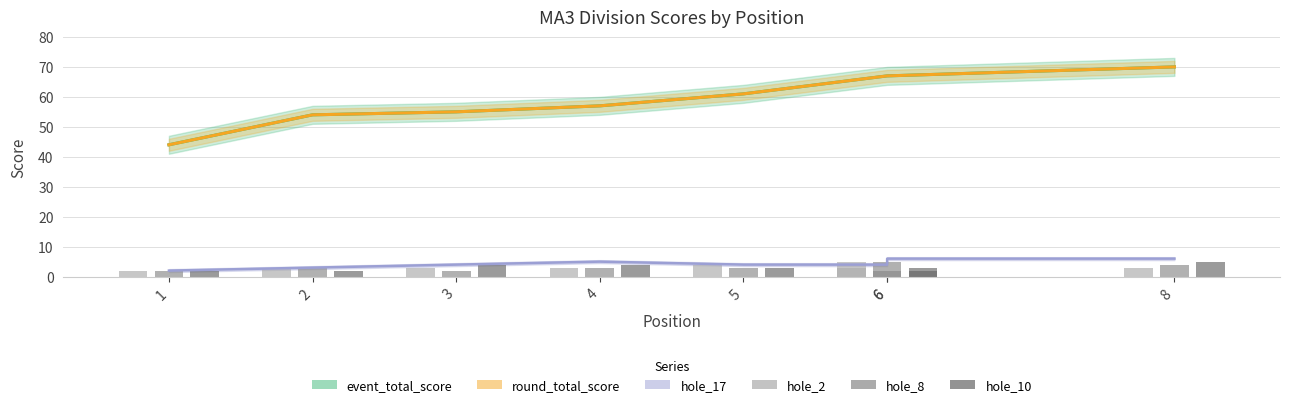

At which label is hole_2 closest to 3?

2